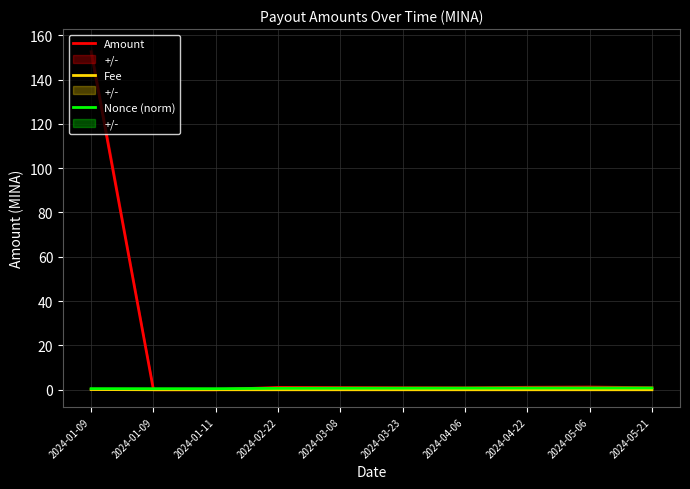

Reading left to right, extract all data points from this chart.

Amount: 2024-01-09=152.5	2024-01-09=0.0	2024-01-11=0.0	2024-02-22=1.1	2024-03-08=1.0	2024-03-23=0.9	2024-04-06=0.9	2024-04-22=1.1	2024-05-06=1.2	2024-05-21=0.9
Fee: 2024-01-09=0.1	2024-01-09=0.0	2024-01-11=0.0	2024-02-22=0.0	2024-03-08=0.0	2024-03-23=0.0	2024-04-06=0.0	2024-04-22=0.0	2024-05-06=0.0	2024-05-21=0.0
Nonce (norm): 2024-01-09=0.5	2024-01-09=0.5	2024-01-11=0.5	2024-02-22=0.7	2024-03-08=0.7	2024-03-23=0.7	2024-04-06=0.8	2024-04-22=0.8	2024-05-06=0.8	2024-05-21=0.8